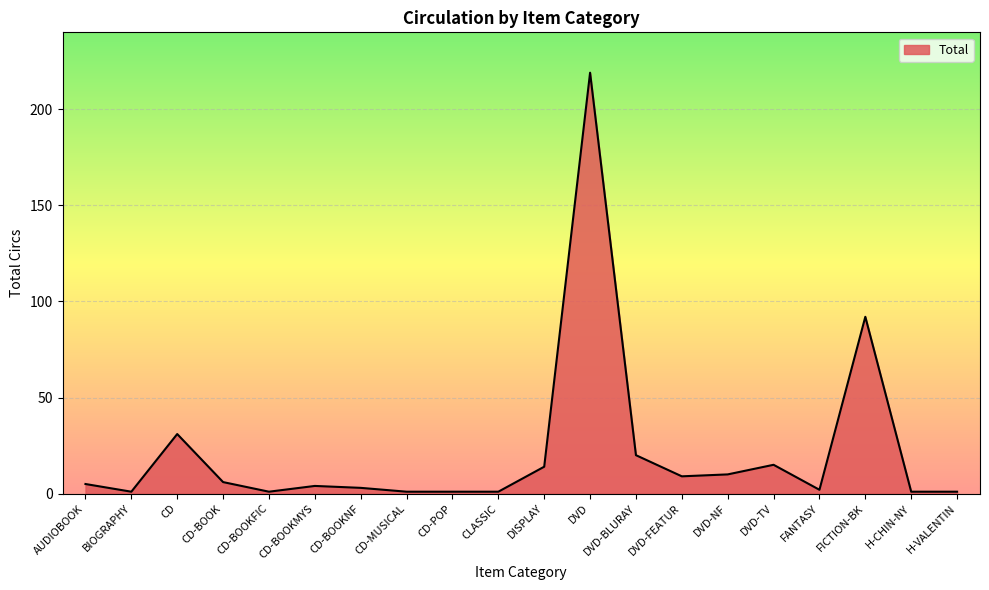

Does the chart display data point markers on the line(s)?

No